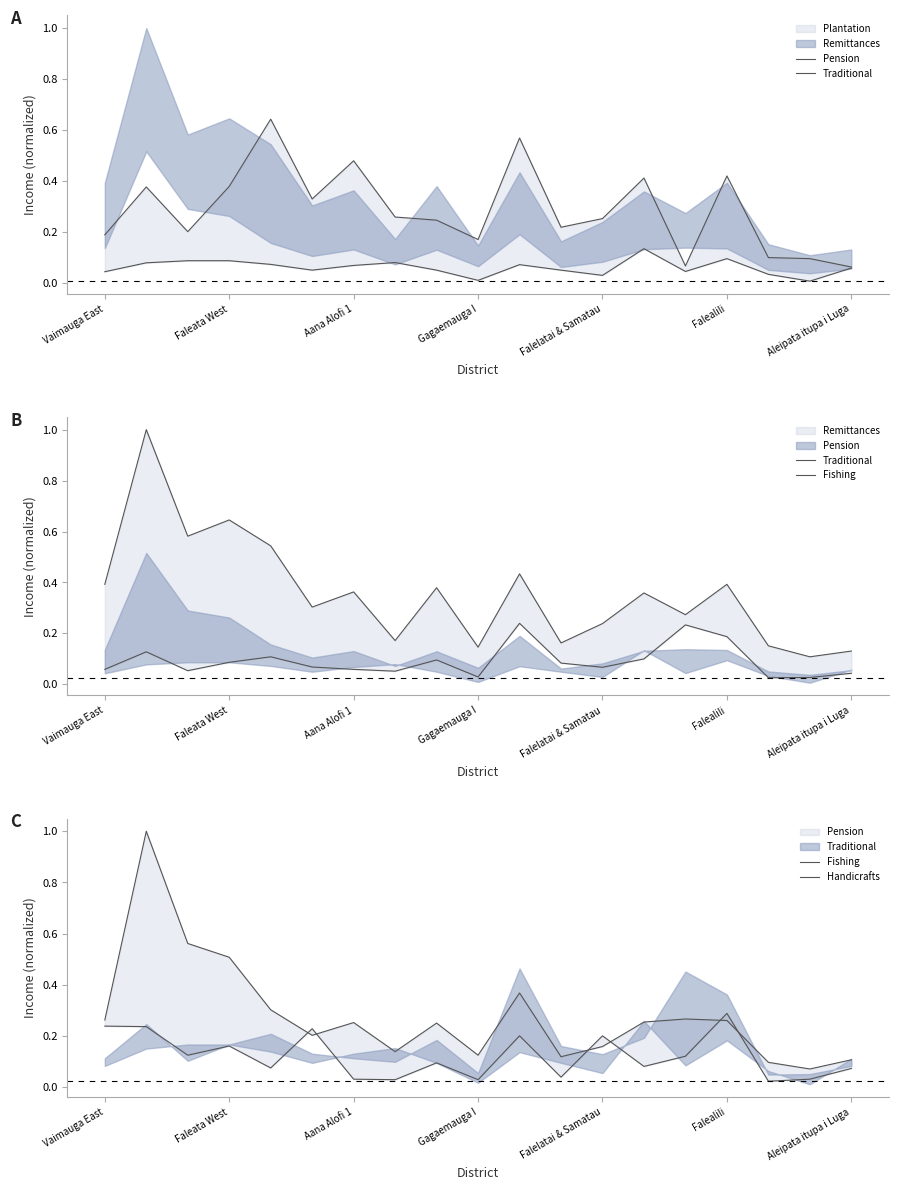

At how many categories does at least one series exceed 0?

19